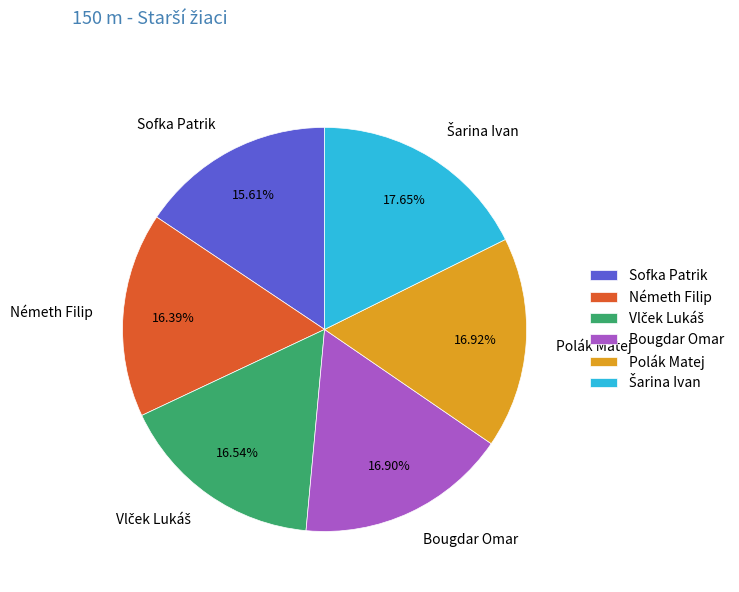

The Bougdar Omar slice represents 17% of the pie. True or false?

True